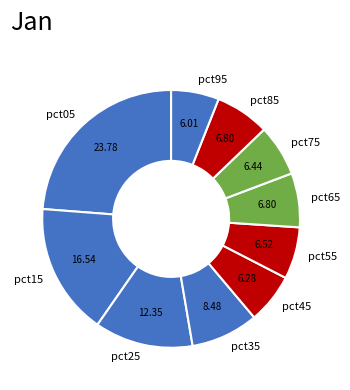

Is pct95 the majority of the pie?

No